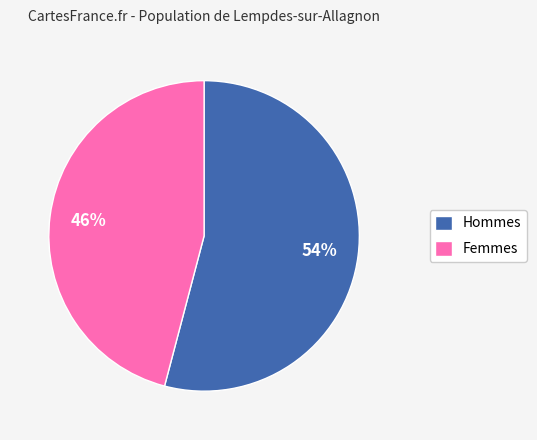

How many slices are in this pie chart?

2